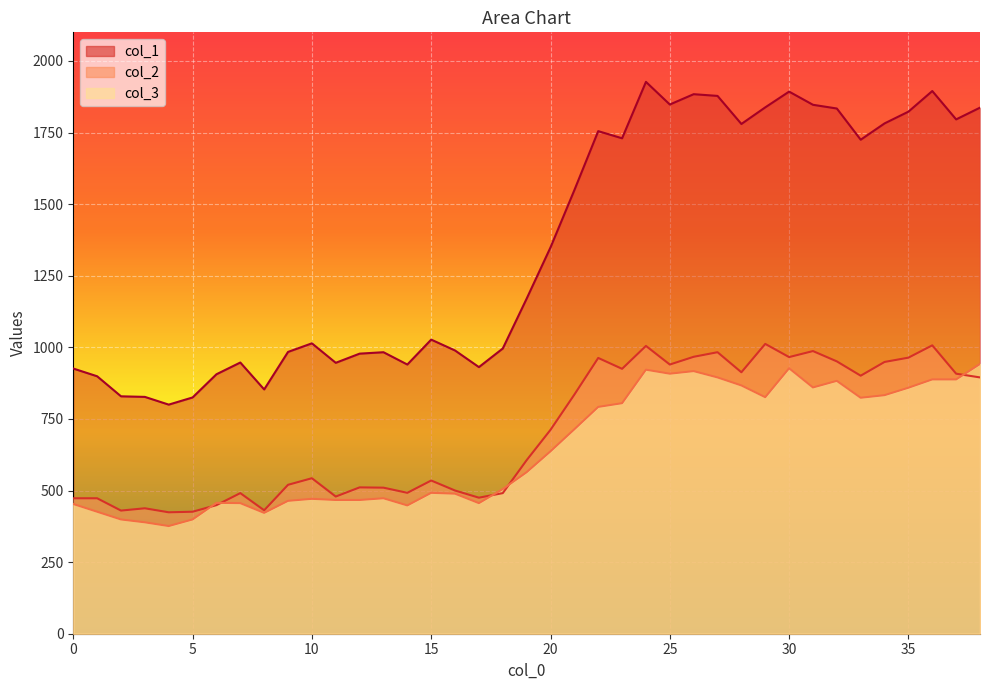

Which series changed the most between 16 and 33?

col_1